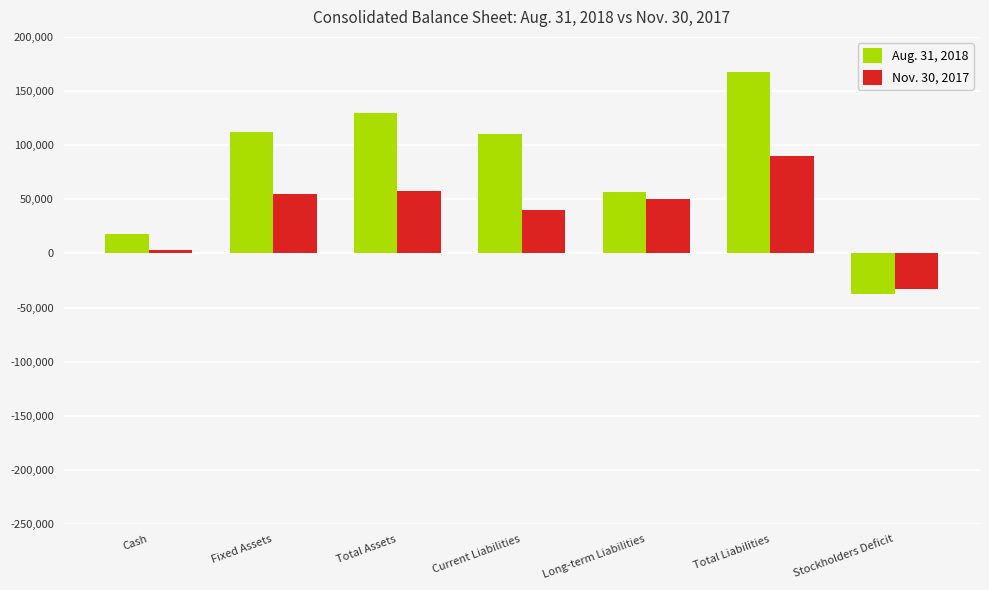

What is the greatest value displayed?

167567